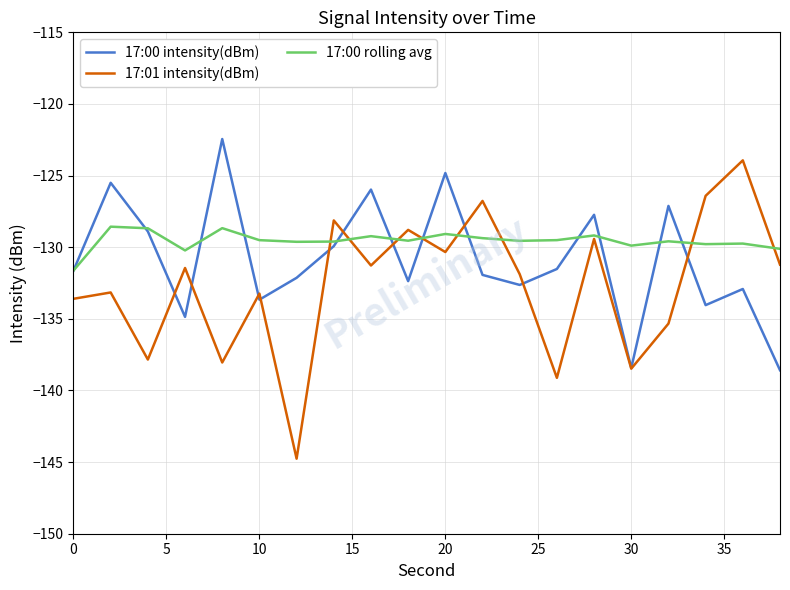

What is the maximum value for 17:00 rolling avg?

-128.6